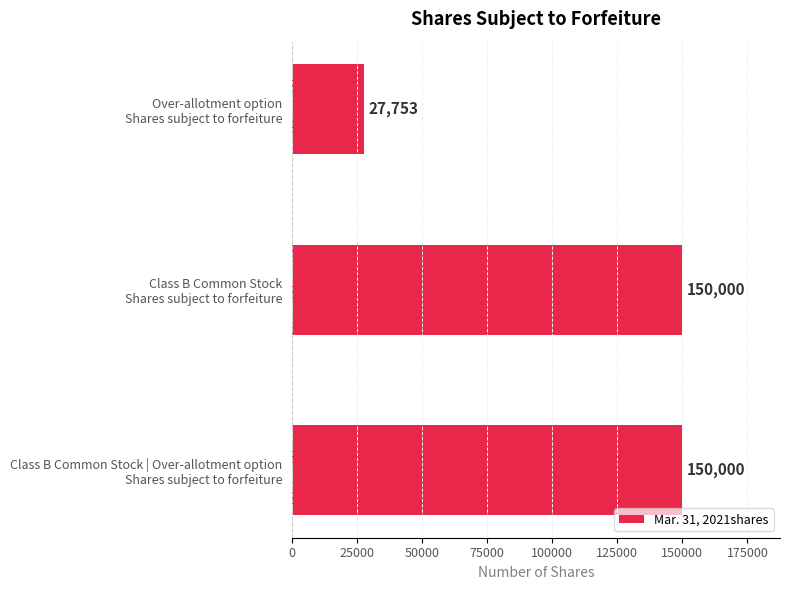

What is the greatest value displayed?

150000